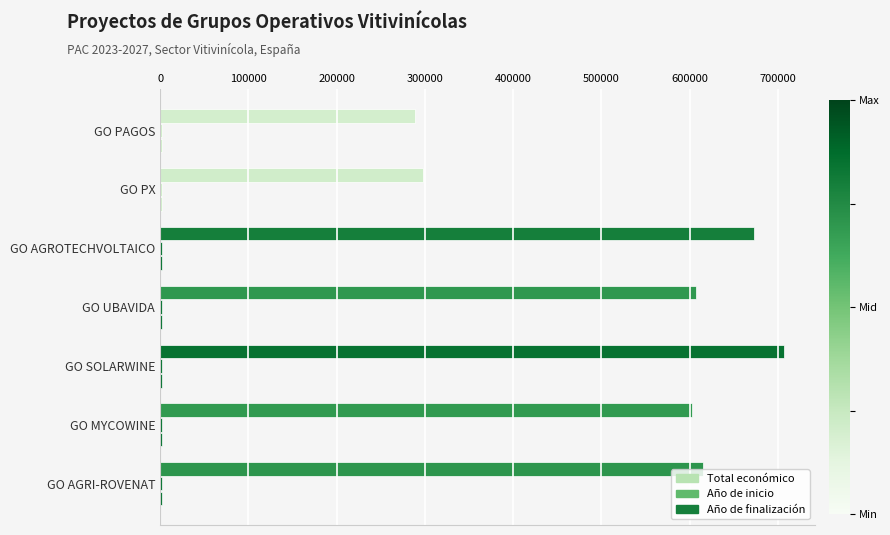

What is the sum of all Año de finalización values?

14183.0